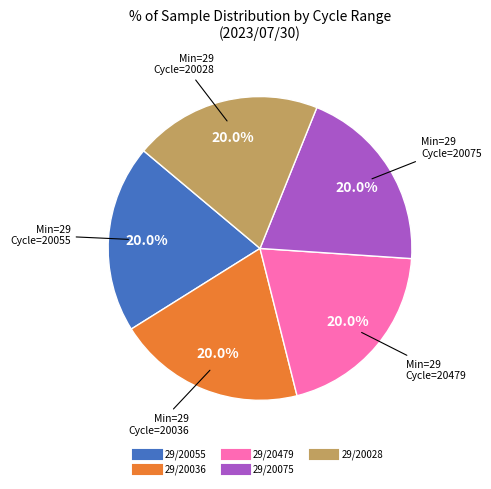

Is there a majority slice in this chart?

No